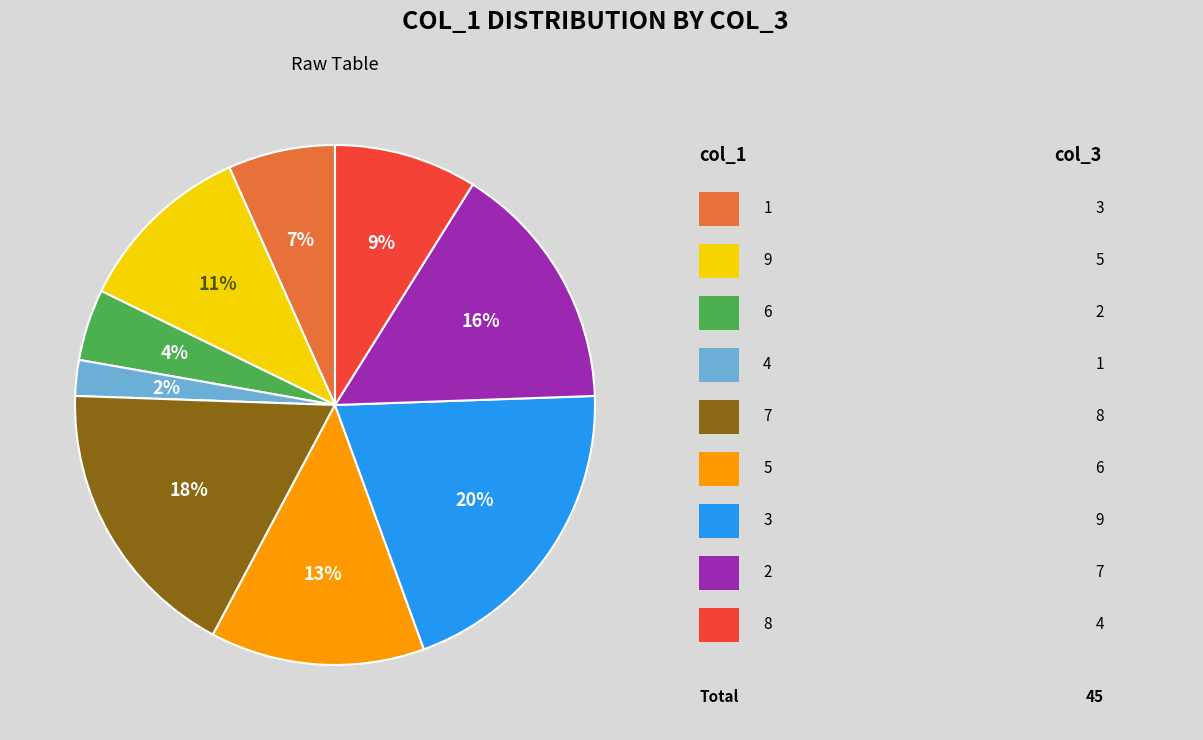

Is there any slice that represents more than half of the pie?

No